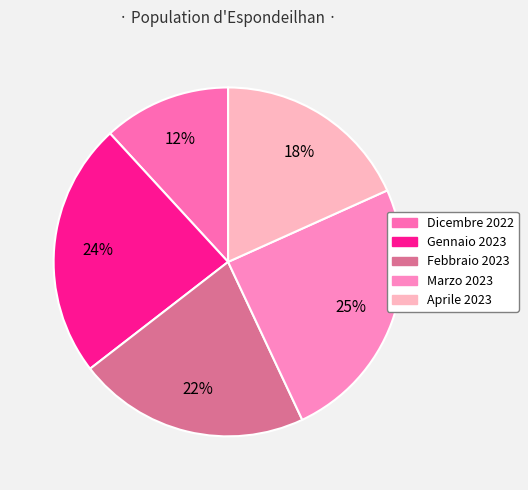

What percentage is the Marzo 2023 slice, to the nearest percent?

25%